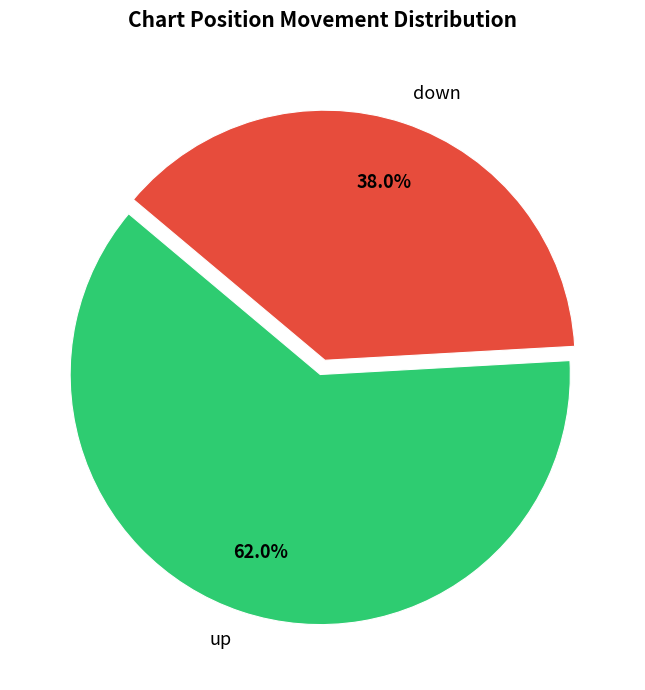

What is the majority slice?

up